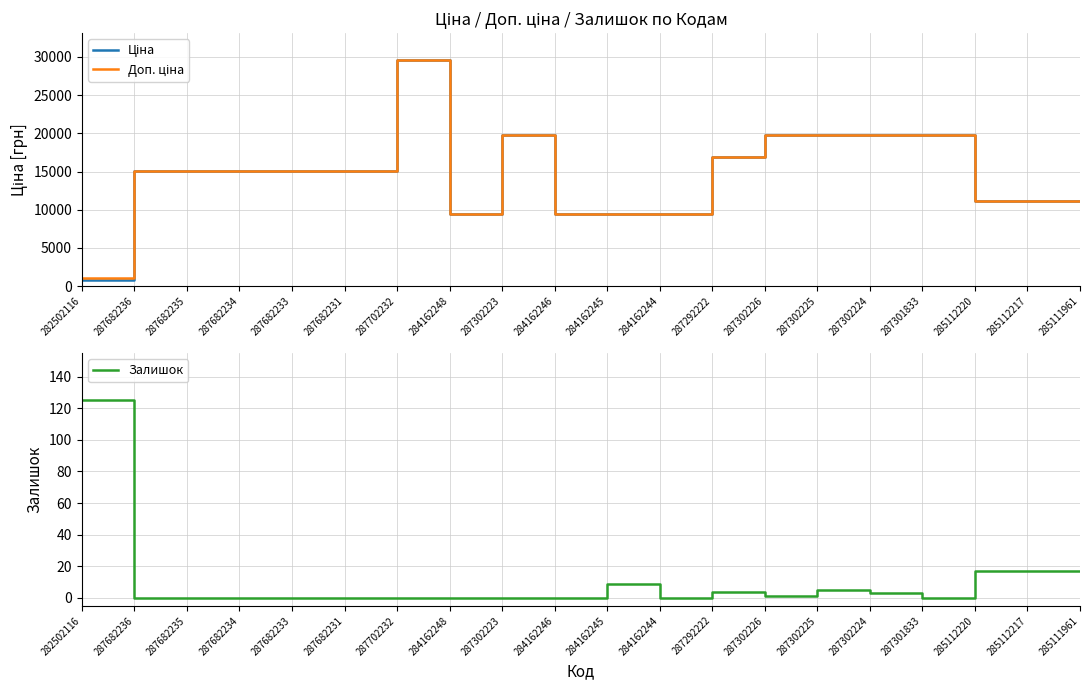

What is the average value of the Залишок series?

10